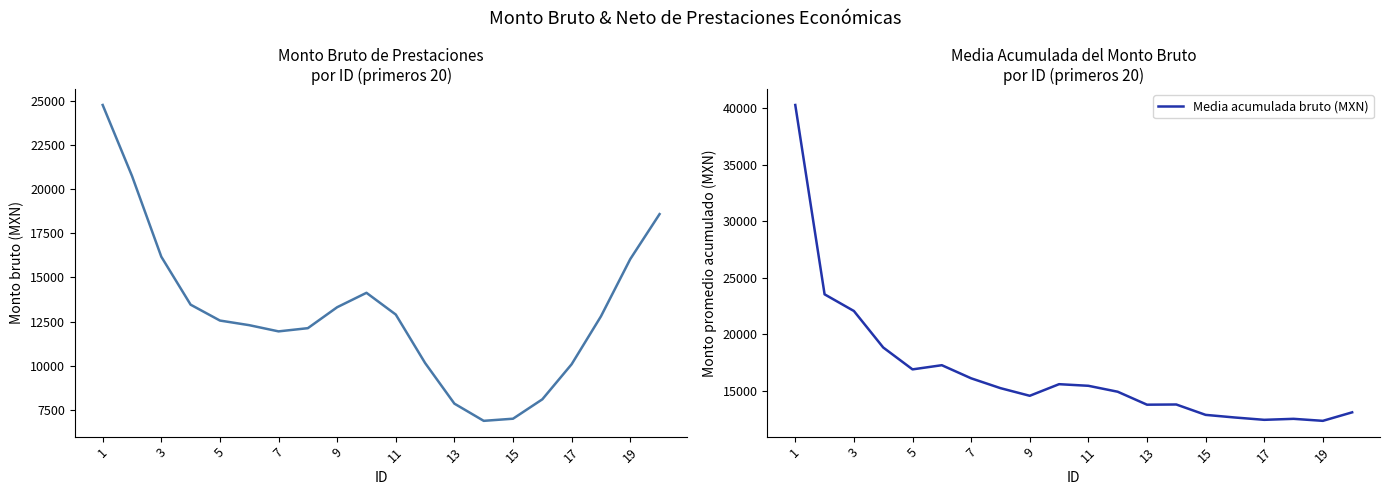

What is the difference between the maximum and minimum values in the Media acumulada bruto (MXN) series?

27966.9